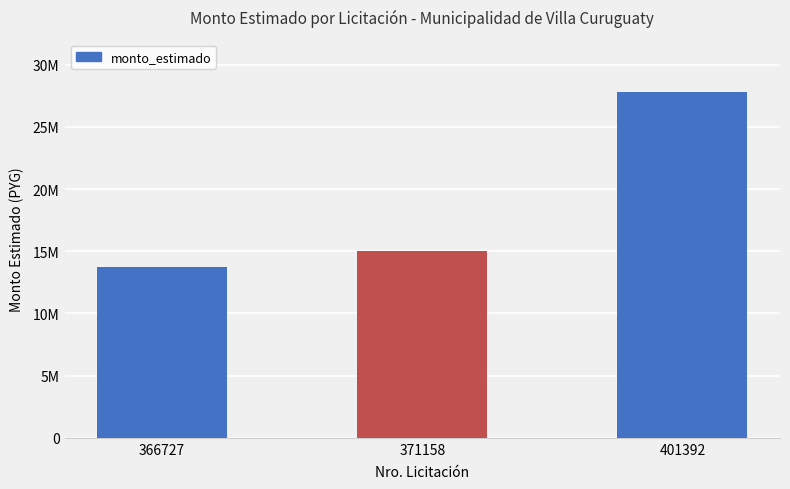

Approximately how many times larger is the value at 366727 compared to 401392?

0.5